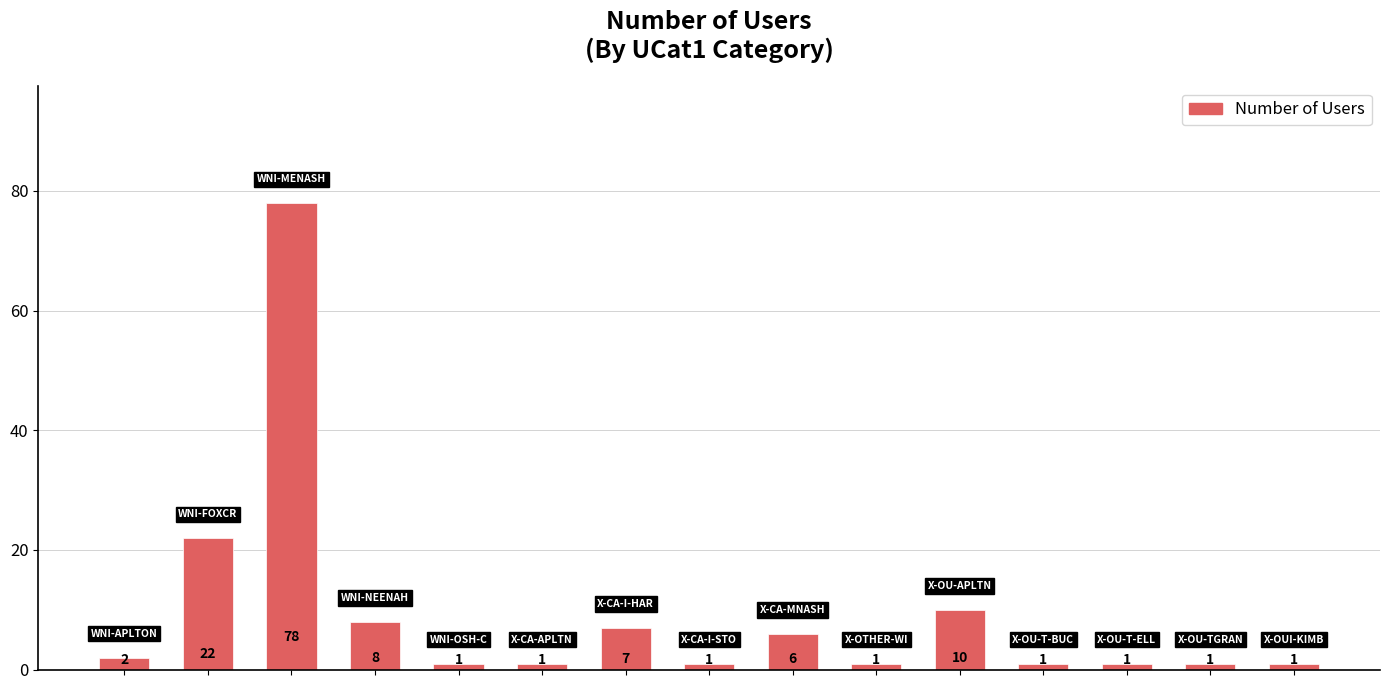

Reading left to right, transcribe all the data shown in this chart.

2	22	78	8	1	1	7	1	6	1	10	1	1	1	1